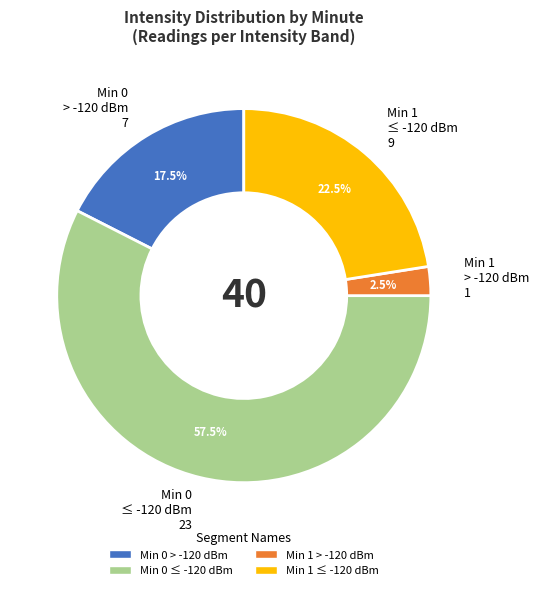

Between Min 1 > -120 dBm and Min 1 ≤ -120 dBm, which is larger?

Min 1 ≤ -120 dBm